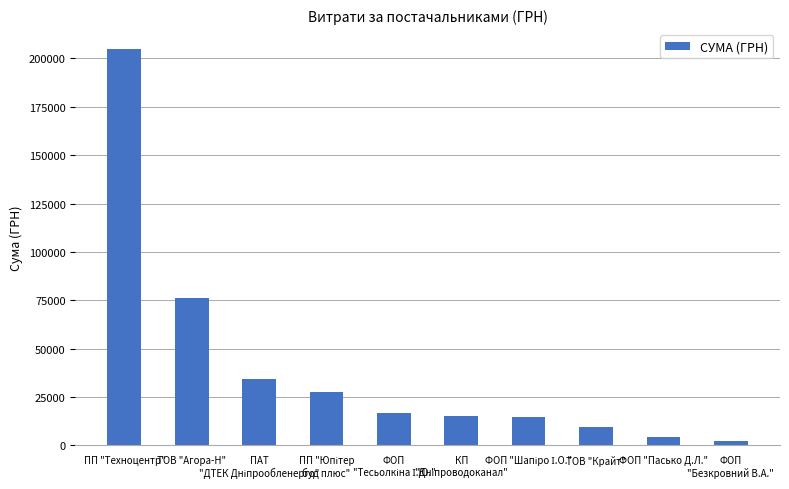

Reading left to right, extract all data points from this chart.

204924.0	76153.0	34098.5	27404.2	16819.0	15469.3	14599.7	9632.0	4342.1	2348.0